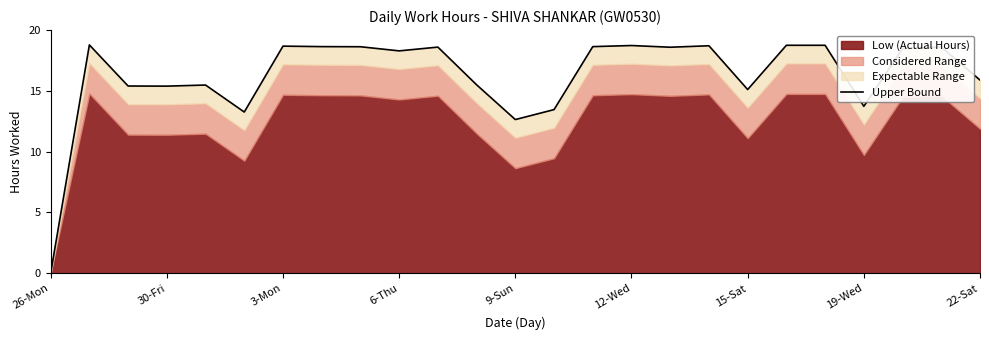

How many values exceed 18?

14